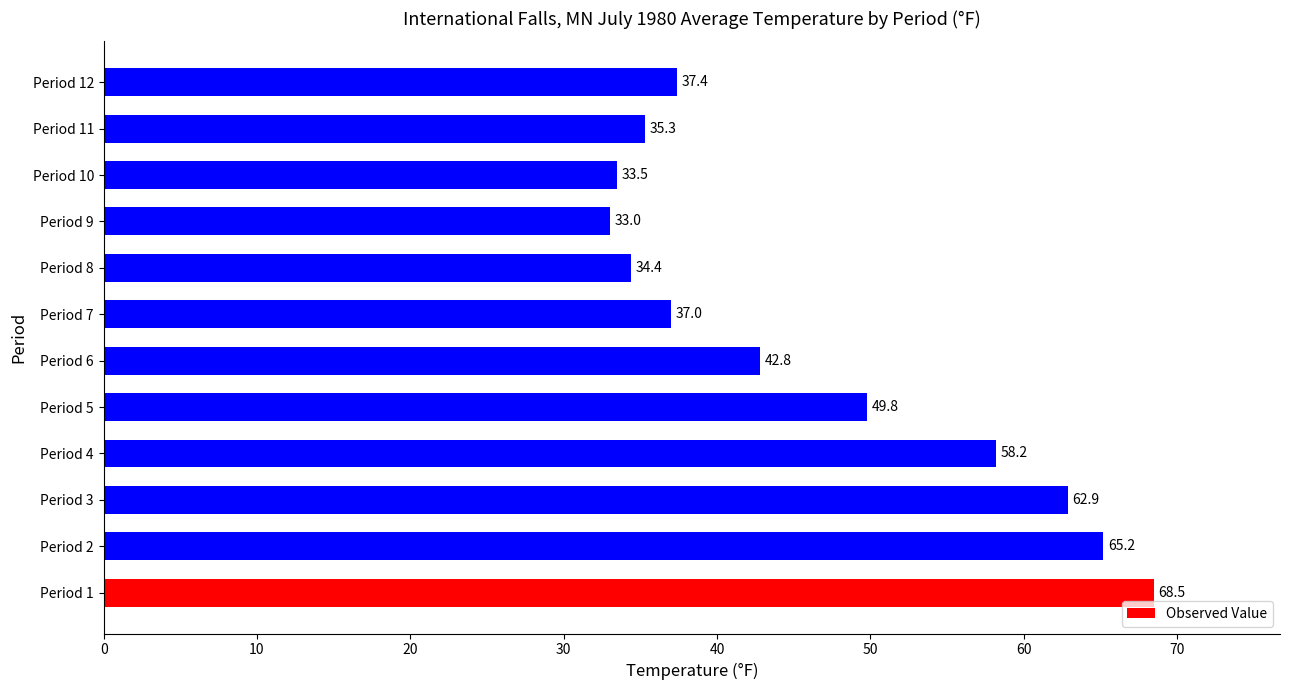

The chart shows a value of 12.2 at Period 11. True or false?

False